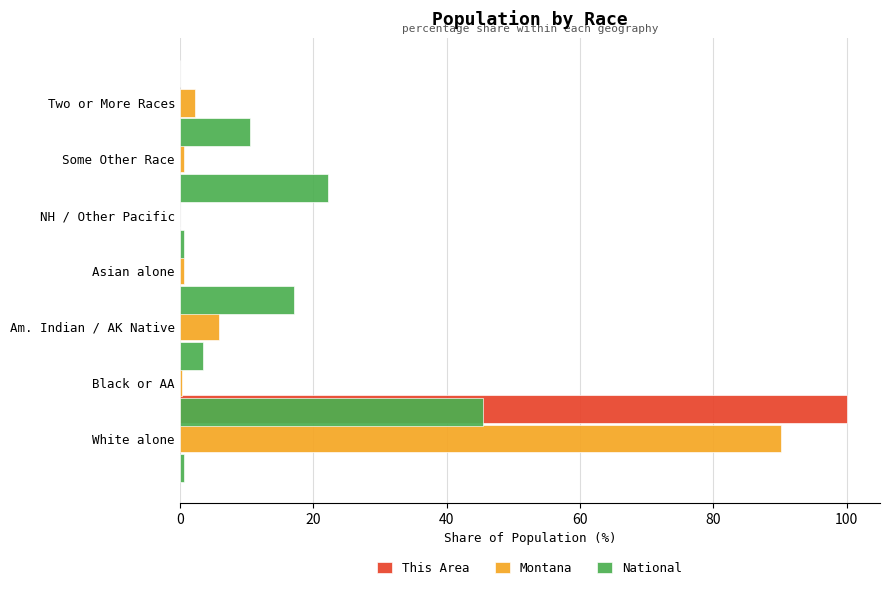

Between 40 and 120, which series saw the biggest shift?

National